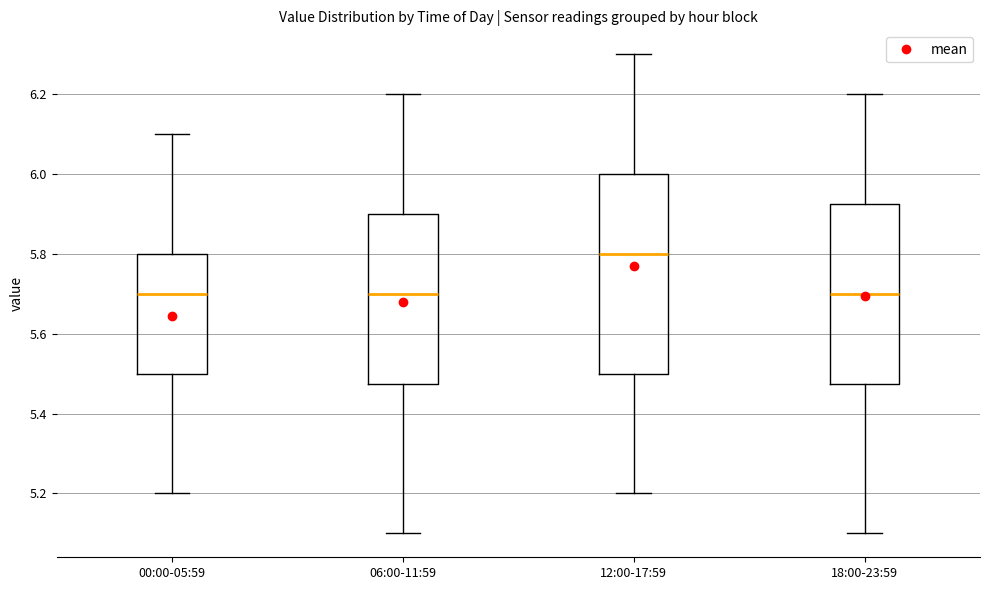

Which box has the highest median line?

12:00-17:59